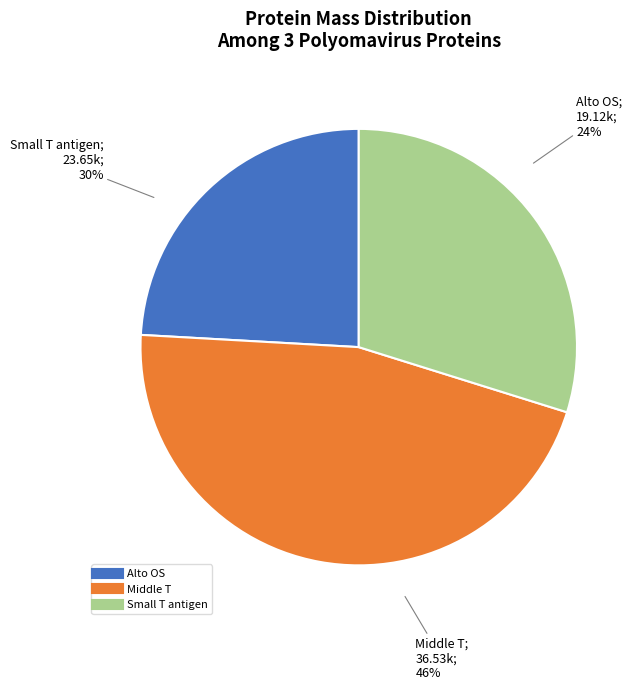

What percentage is the Middle T slice, to the nearest percent?

46%